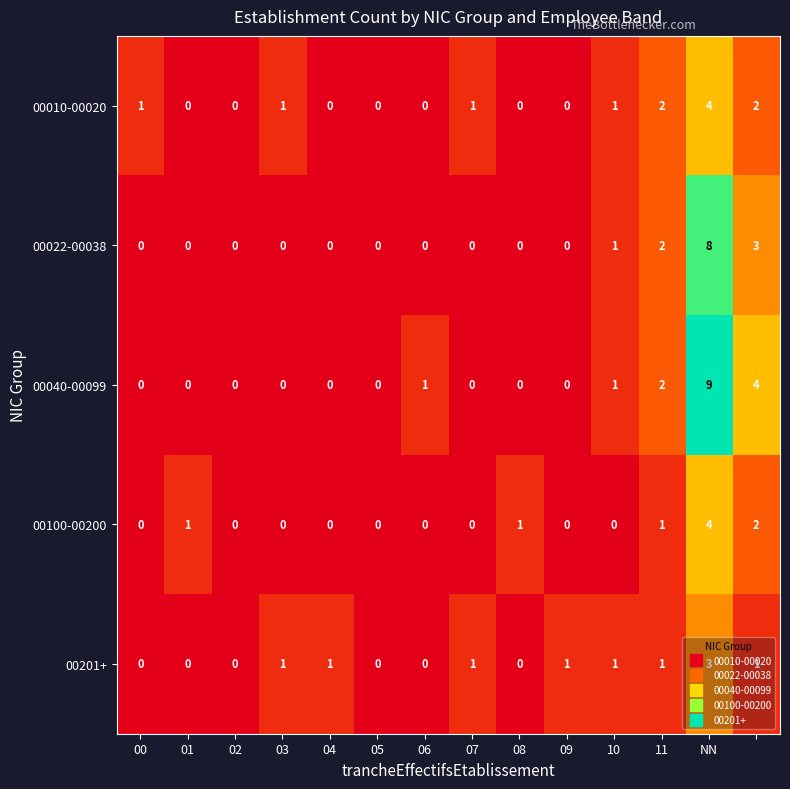

What is the difference between the maximum and second lowest values in the 00040-00099 series?

9